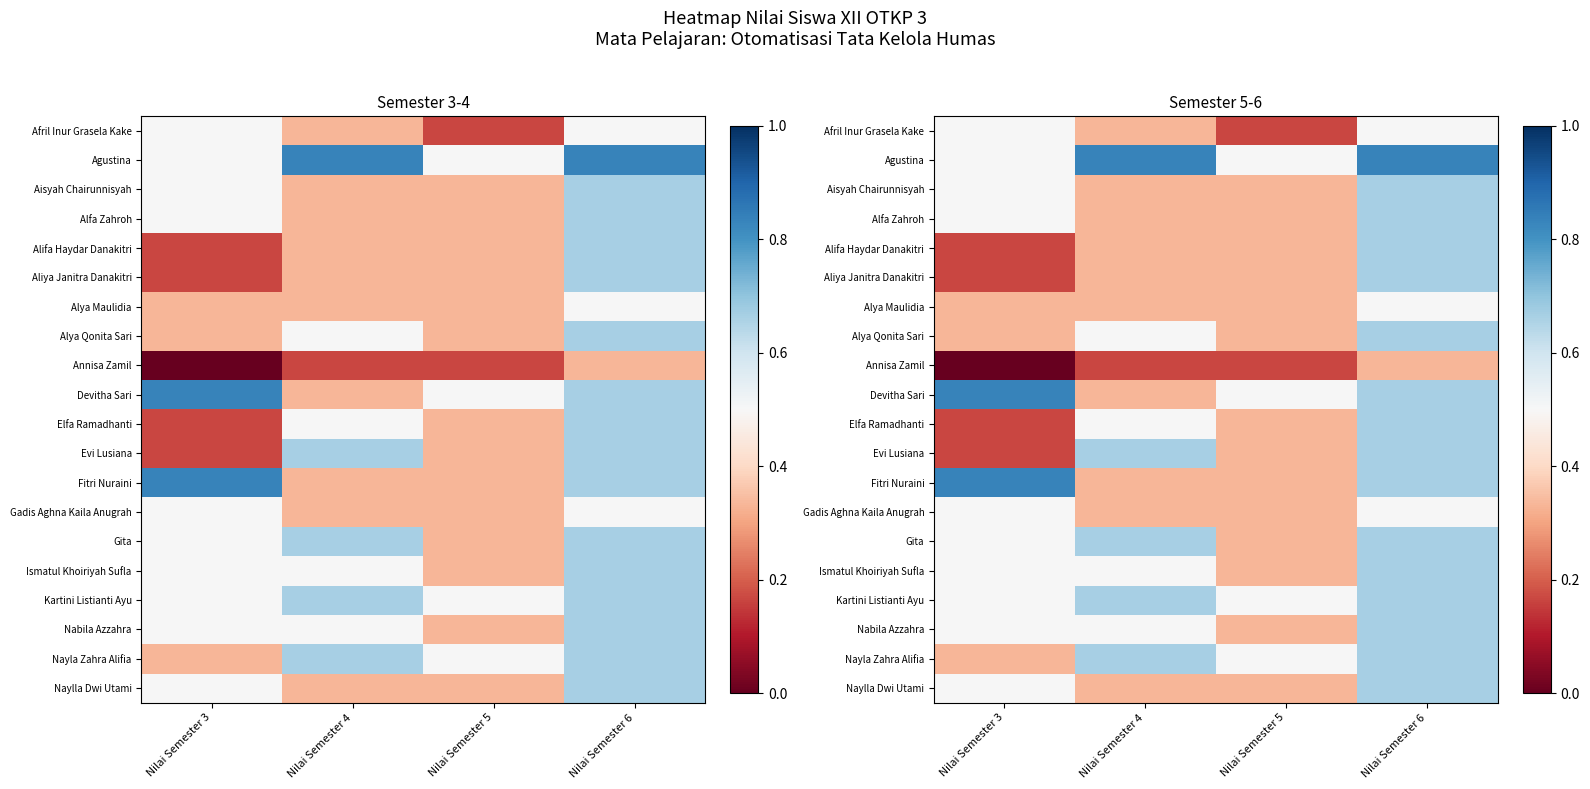

The value of Alfa Zahroh at Nilai Semester 6 is 0.7. True or false?

True